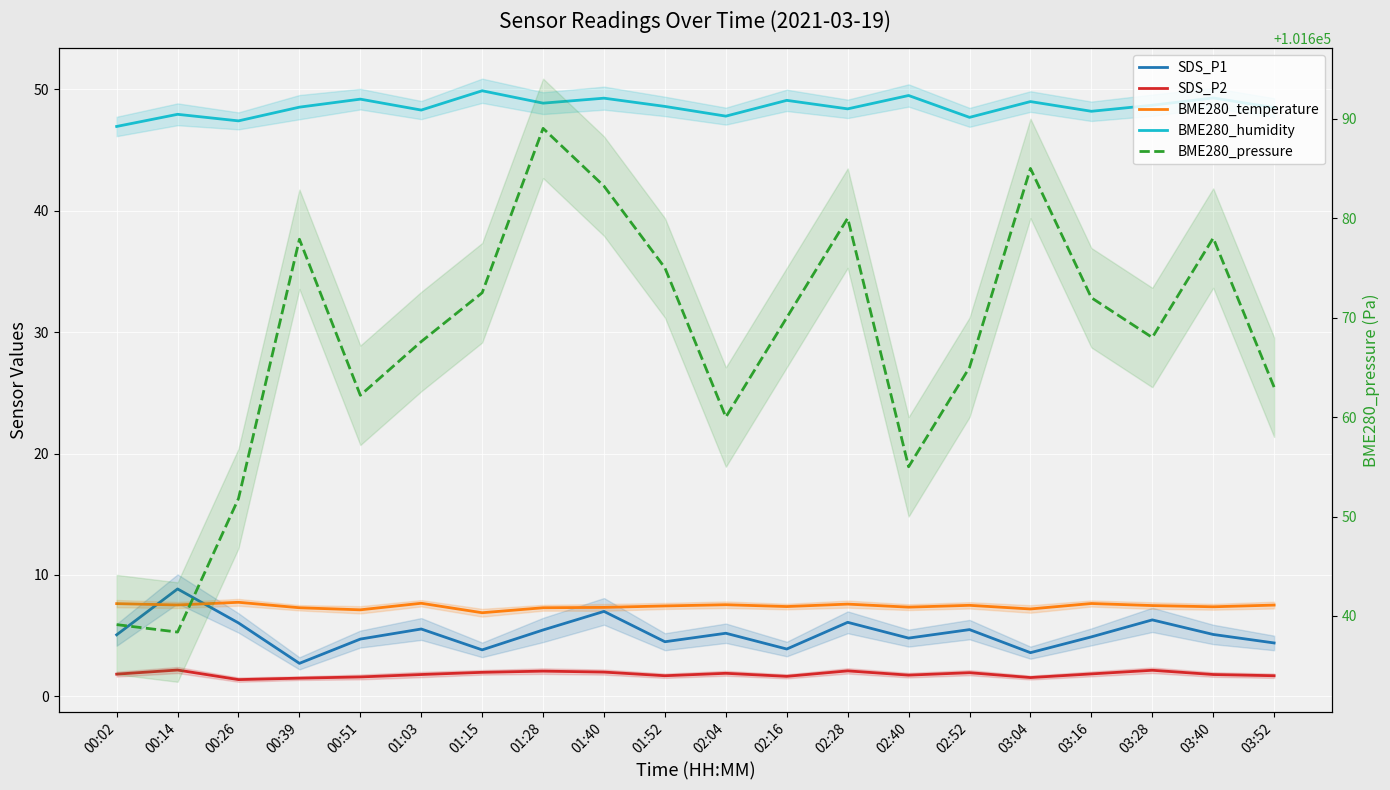

At which category is the sum across all series the highest?

01:28